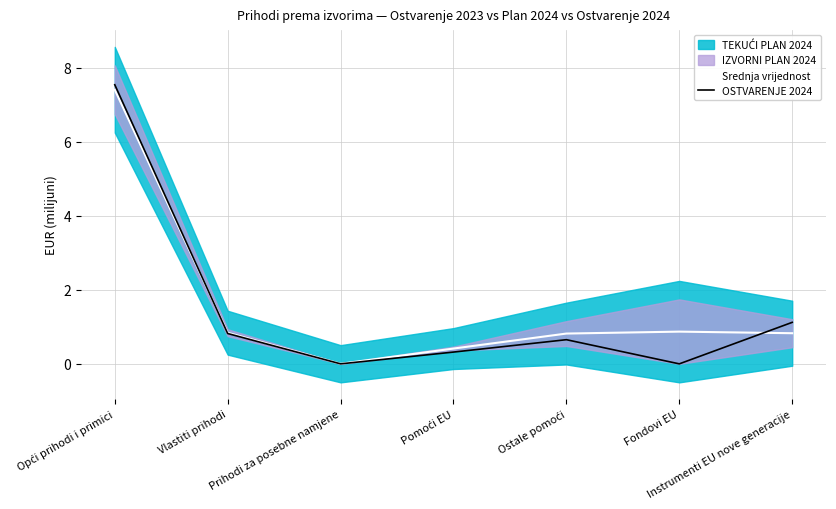

In Srednja vrijednost, how many points are lower than both neighbors (excluding endpoints)?

1